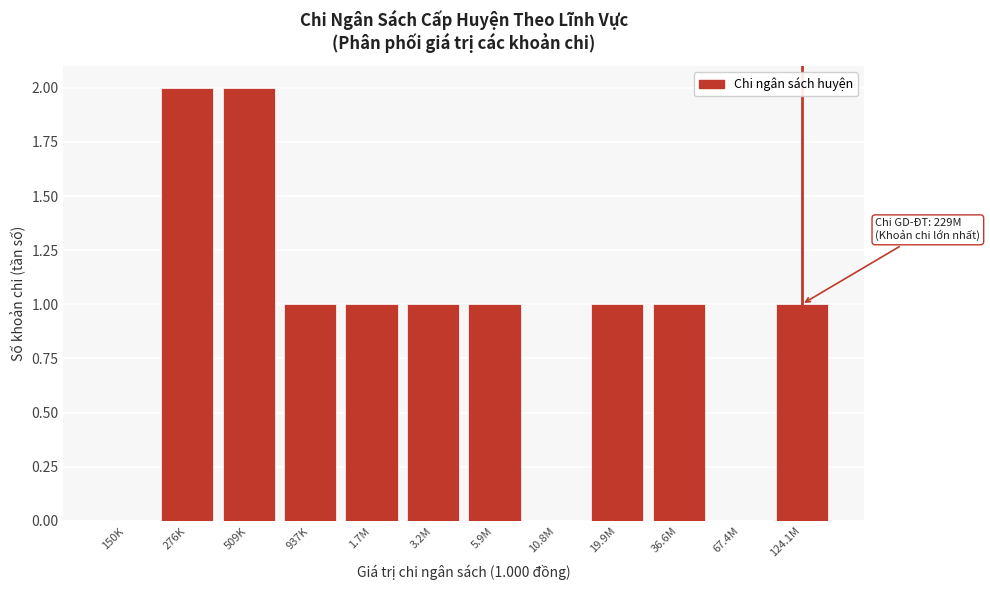

Reading right to left, list all the values displayed in this chart.

124.1M=1	67.4M=0	36.6M=1	19.9M=1	10.8M=0	5.9M=1	3.2M=1	1.7M=1	937K=1	509K=2	276K=2	150K=0